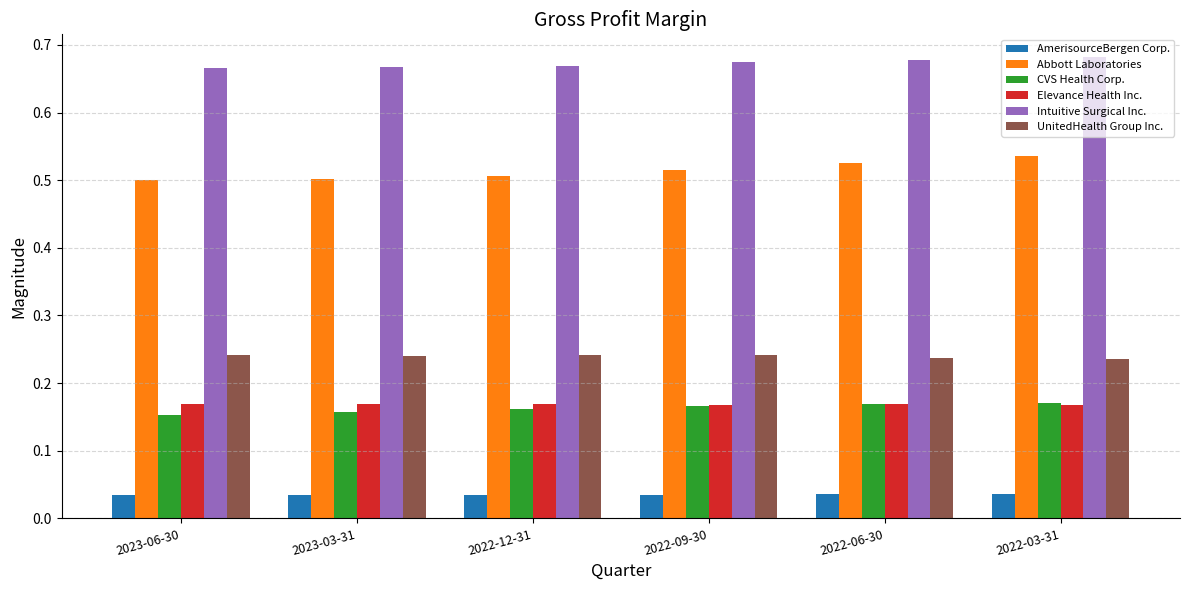

Which series has the largest total across all categories?

Intuitive Surgical Inc.